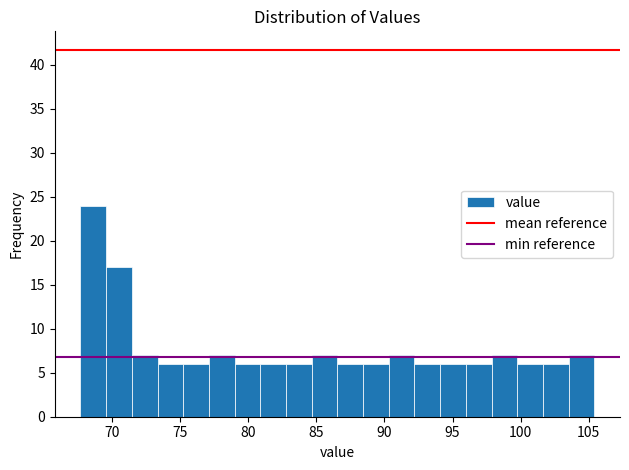

Around what value on the x-axis is the tallest bar? Give the approximate position of its centre, as read against the axis.

68.5